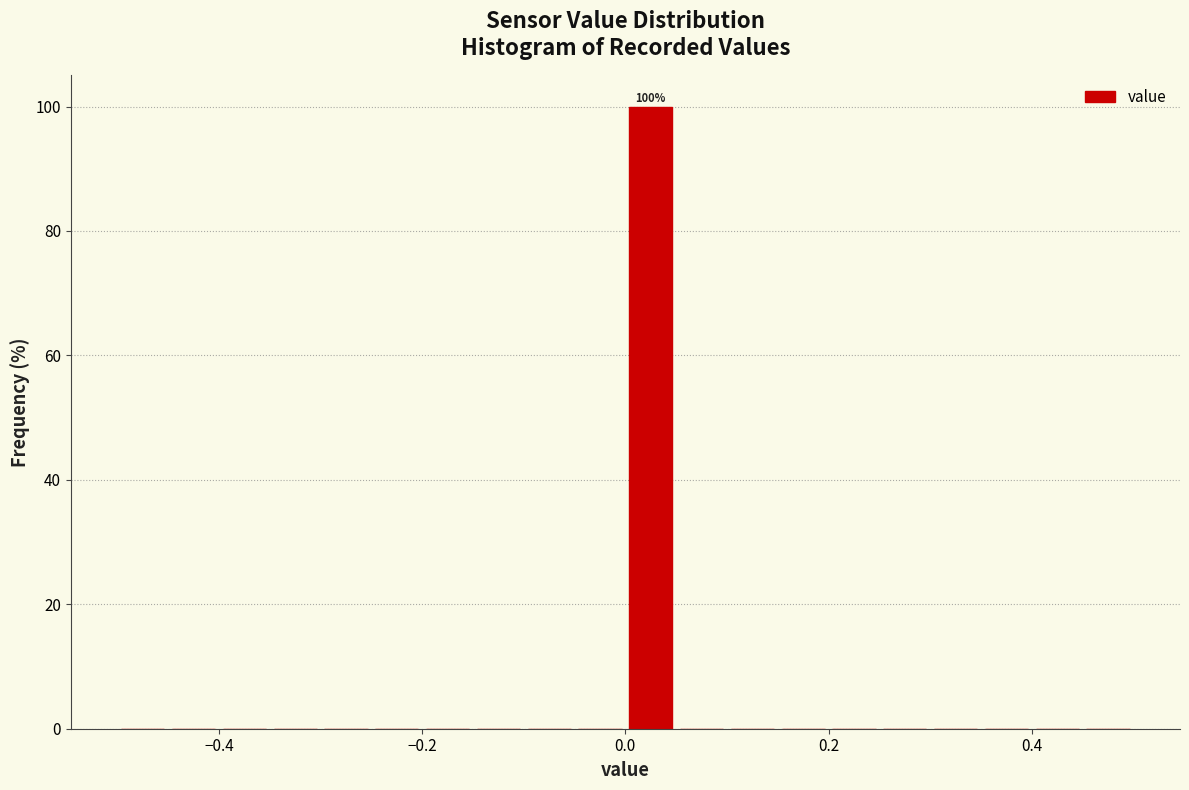

Read against the x-axis, roughly where is the centre of the tallest bar?

0.02